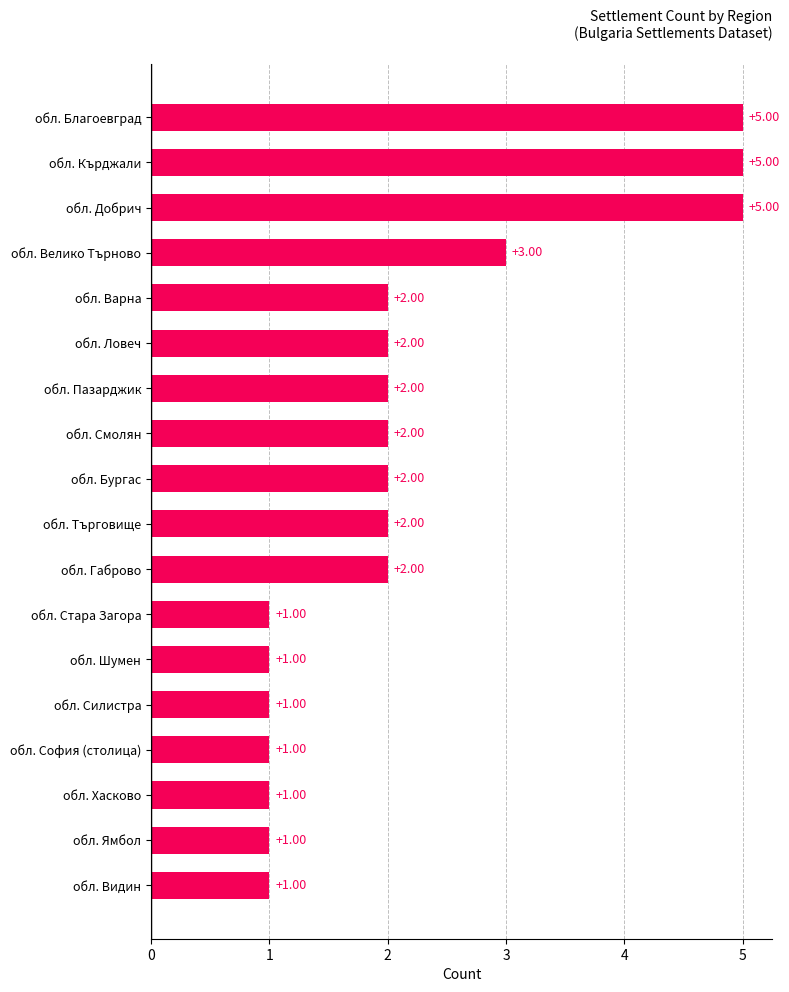

What is the difference between the maximum and minimum values?

4